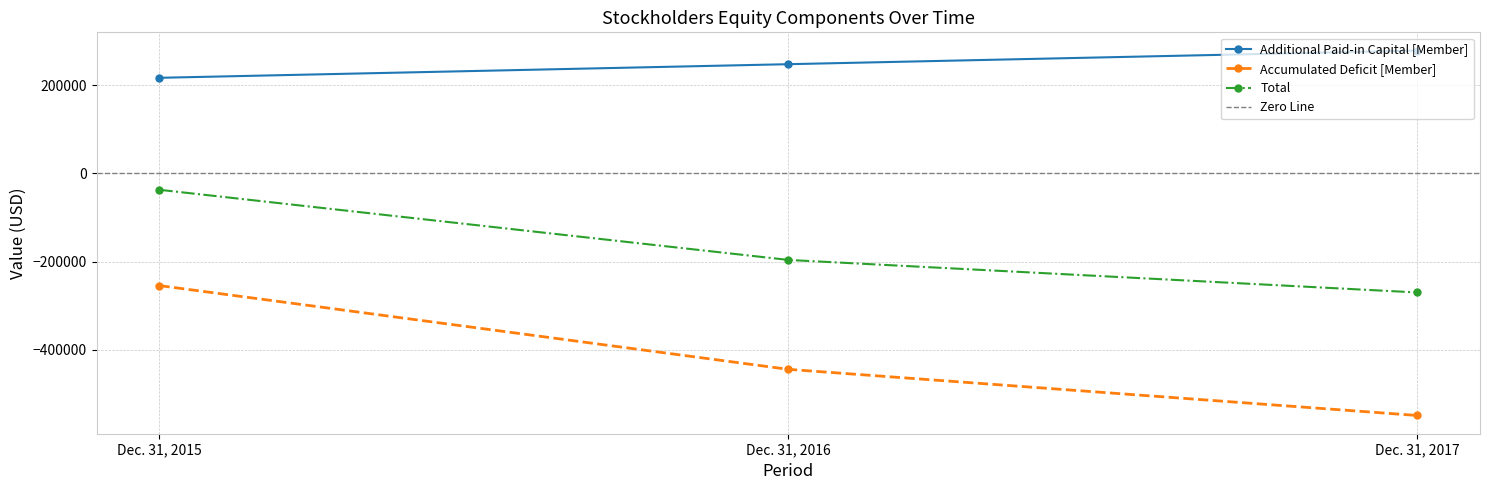

How many lines are shown in the chart?

3